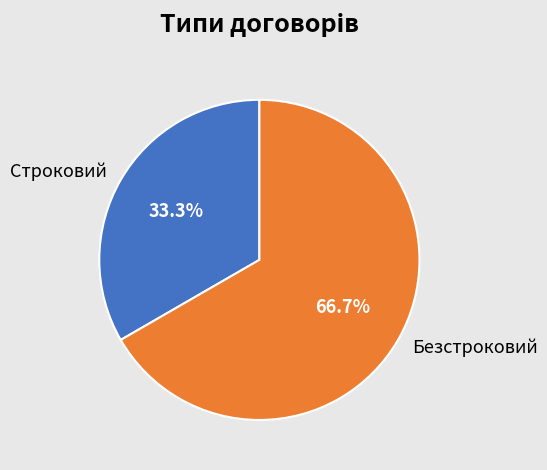

What is the ratio of the value at Строковий to the value at Безстроковий?

0.5